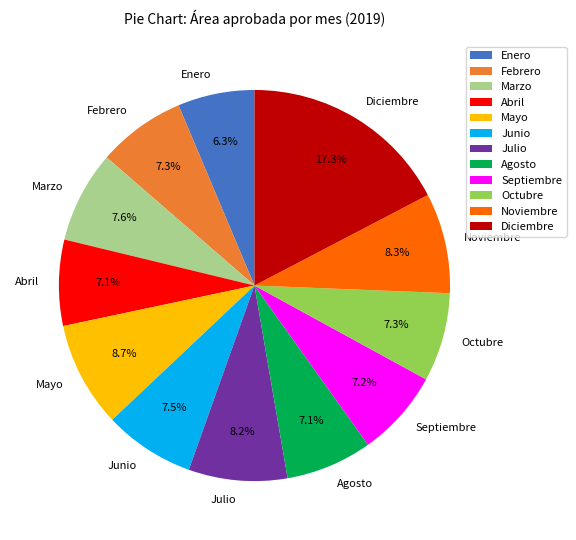

To the nearest percent, what portion does Agosto represent?

7%